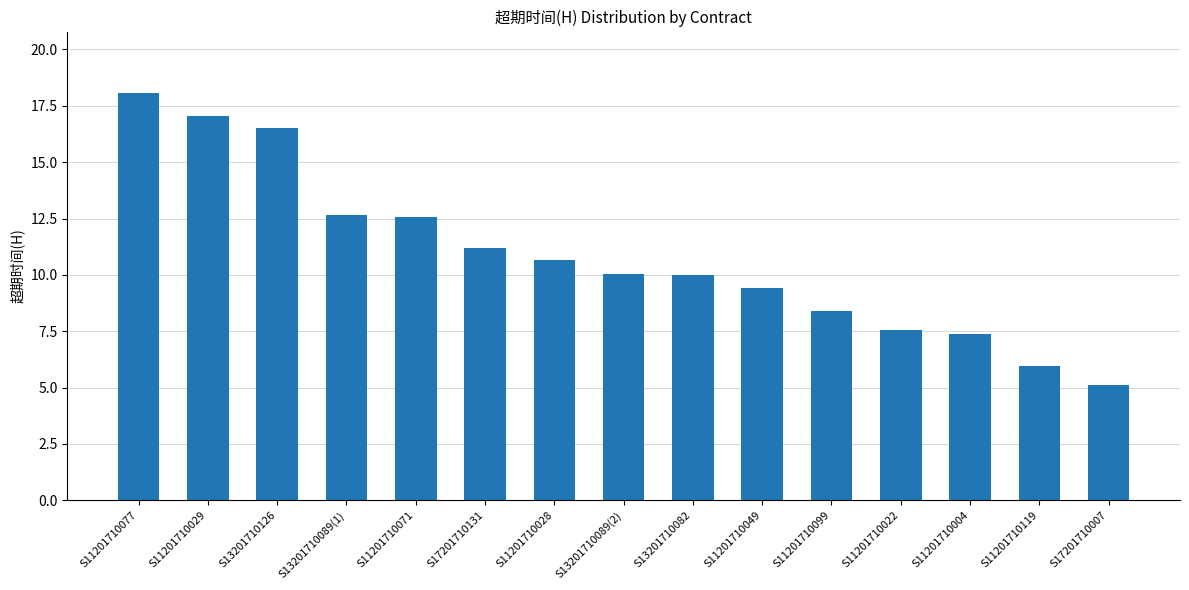

The chart shows a value of 4.5 at S11201710022. True or false?

False